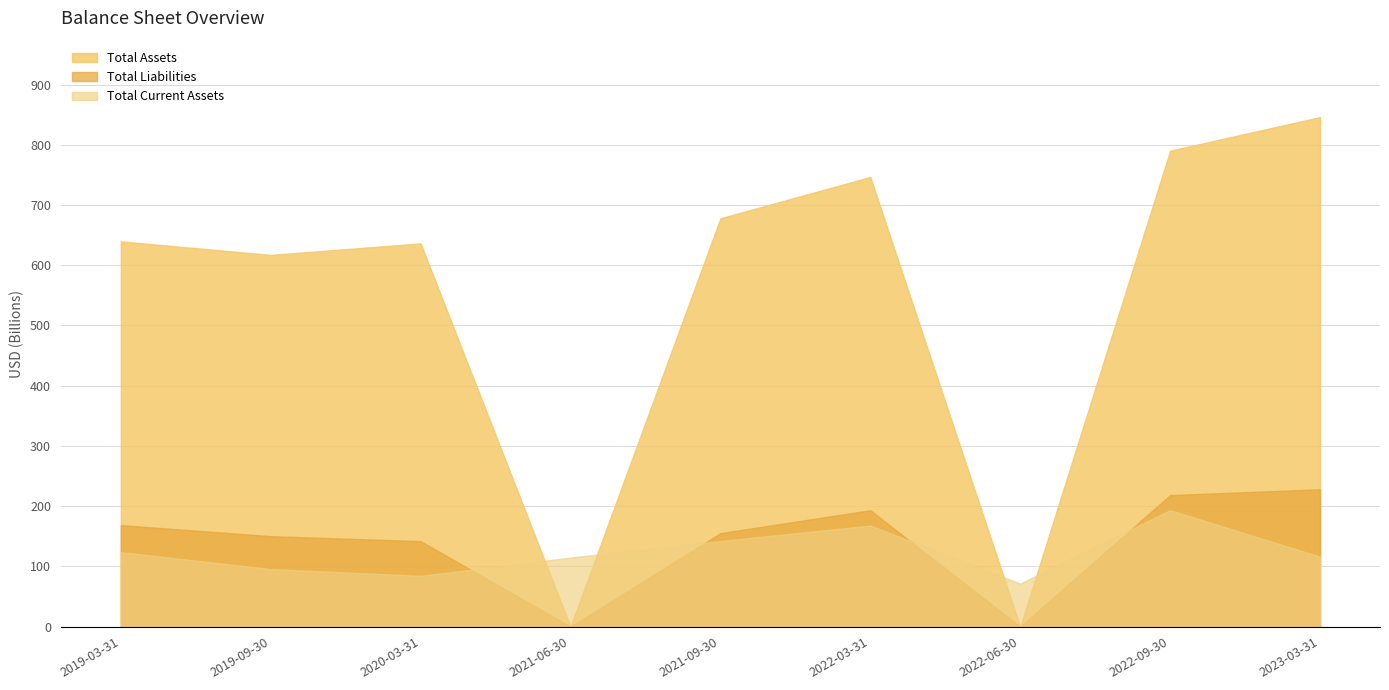

What is the maximum value shown in the chart?

846.0